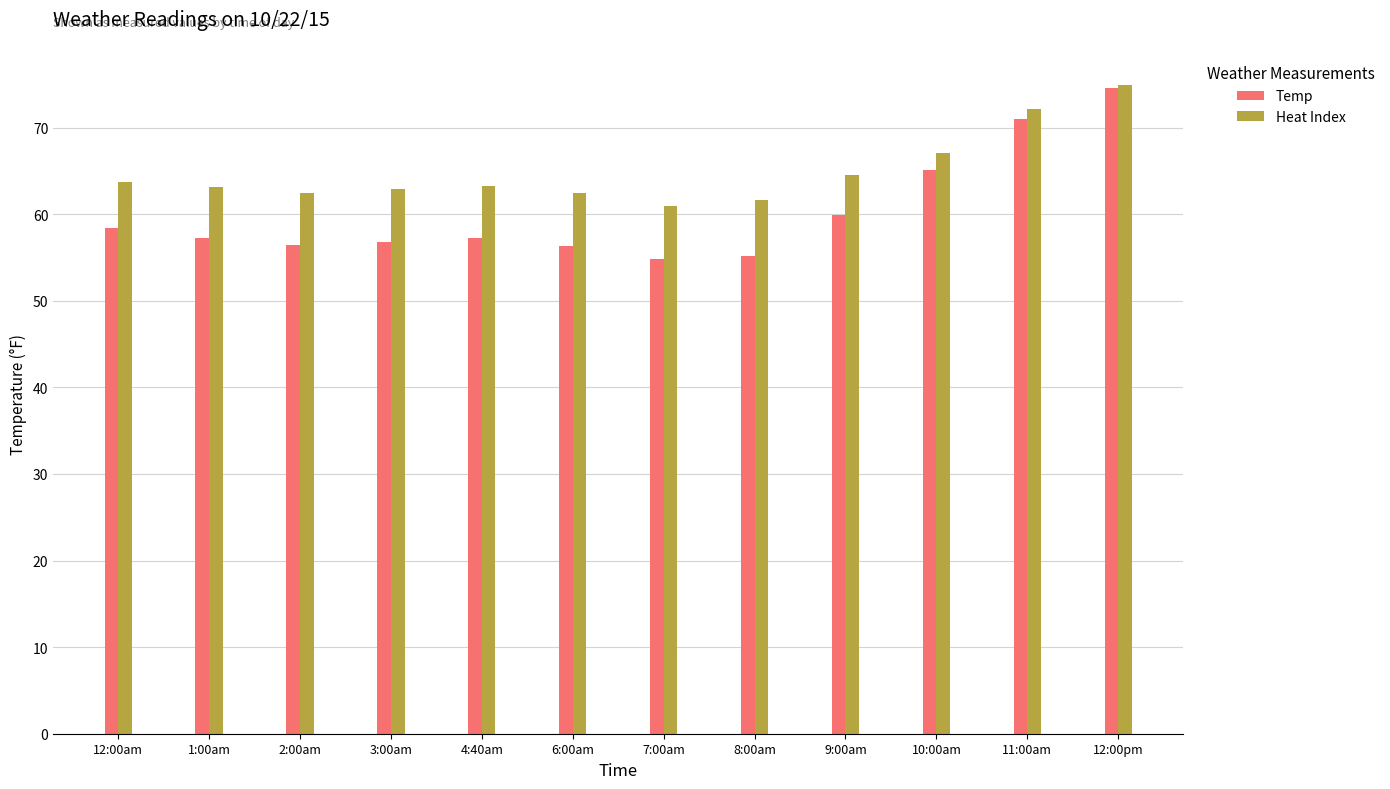

What is the label of the 9th bar from the right?

3:00am